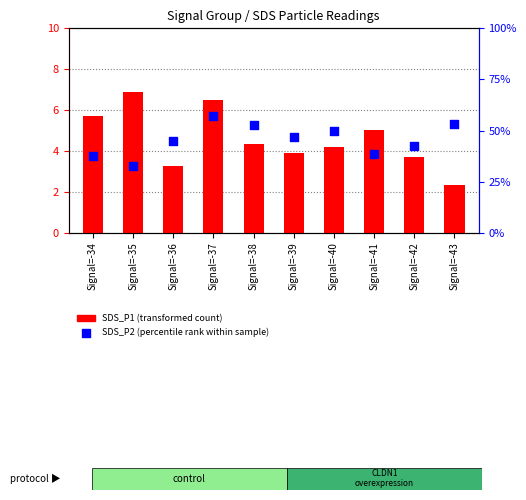

Which series reaches the minimum Y coordinate?

SDS_P2 (percentile rank)